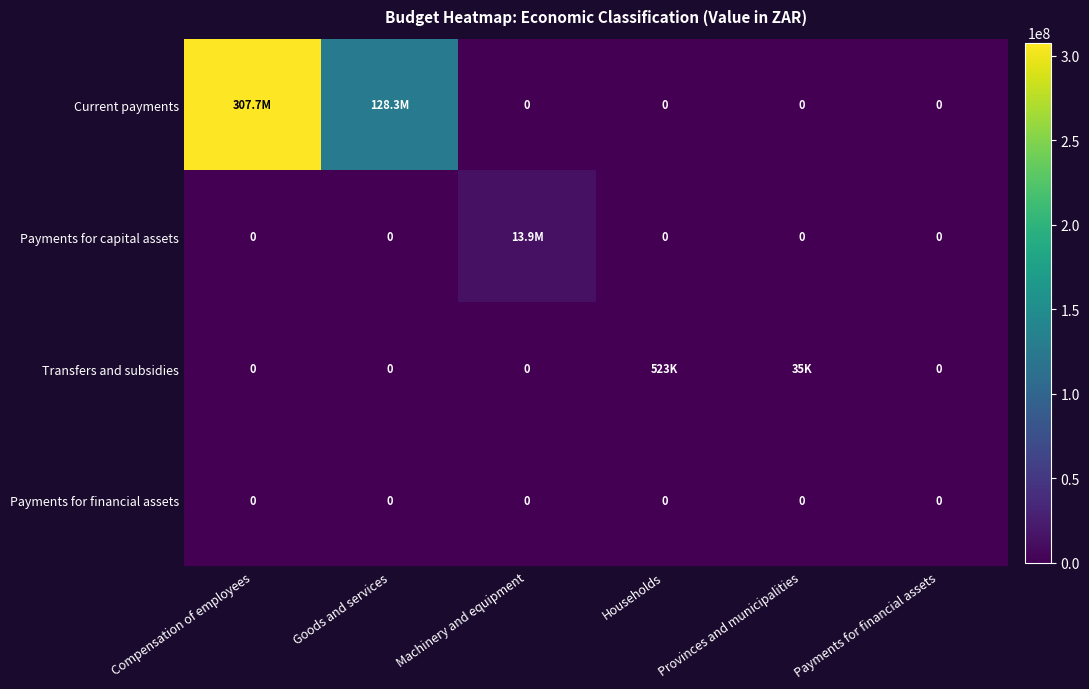

The Payments for financial assets series shows 0 at Provinces and municipalities. True or false?

True